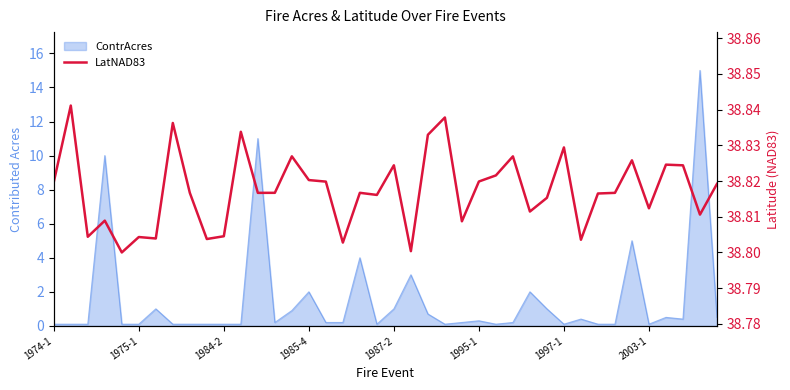

Count the values in the range 38 to 39.

40